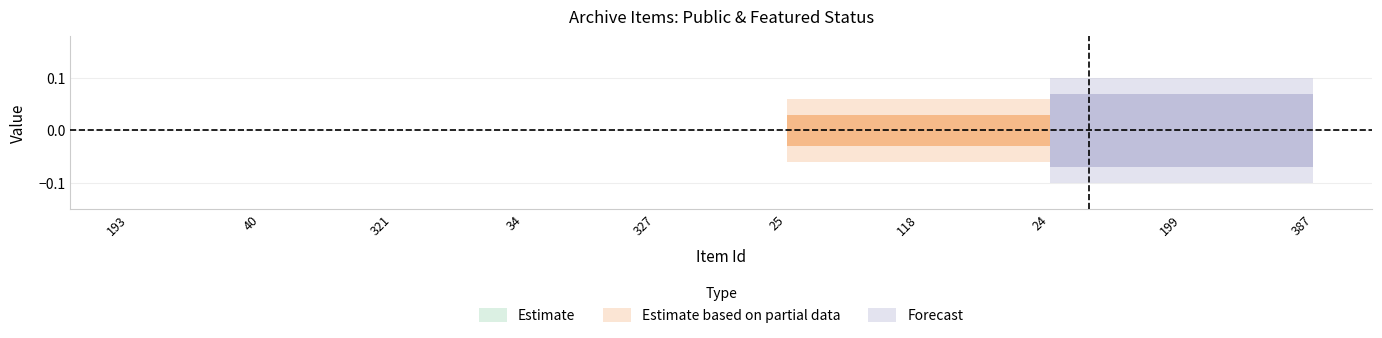

Is the value of public at 25 greater than the value of featured at 118?

Yes